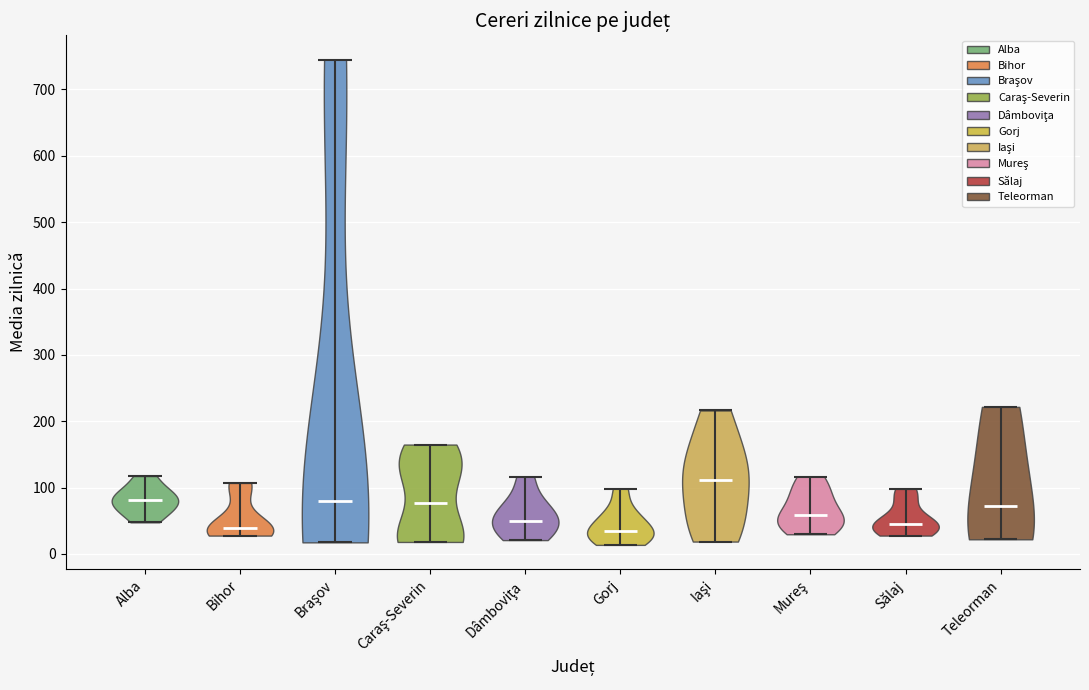

Which violin has the highest median line?

Iaşi